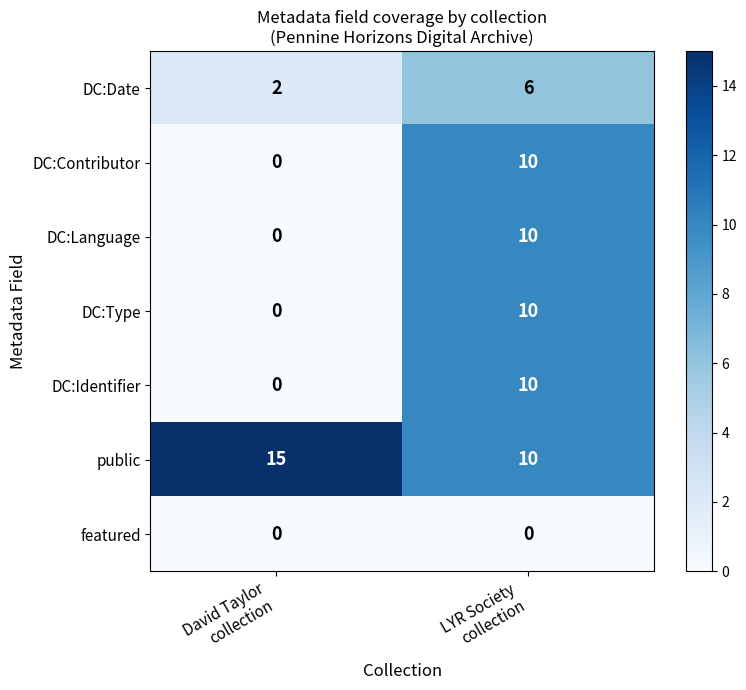

Count the number of categories in the chart.

2